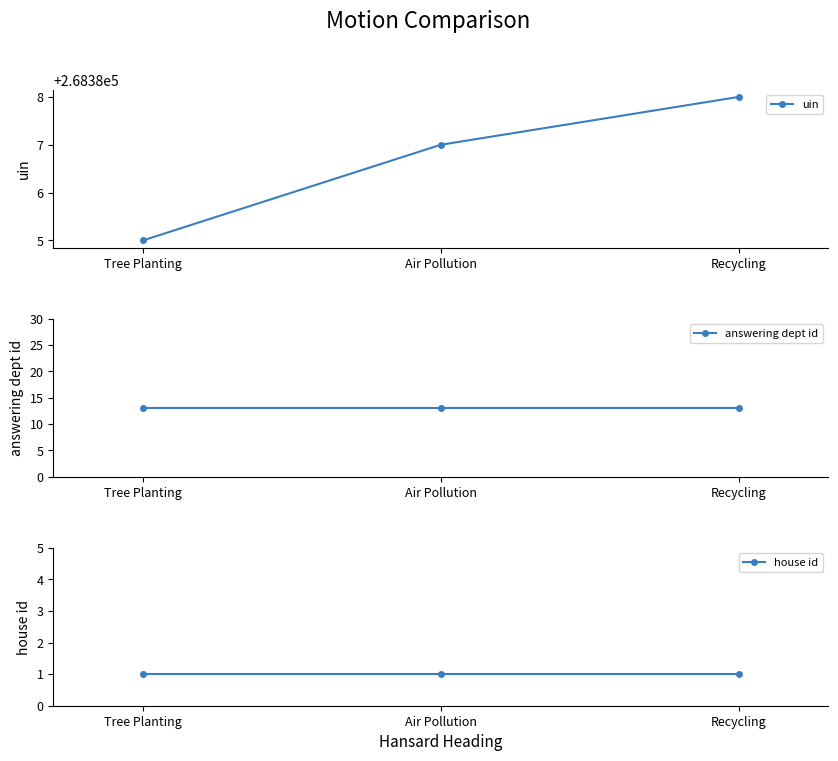

Reading right to left, what are all the values shown in this chart?

uin: Recycling=268388	Air Pollution=268387	Tree Planting=268385
answering dept id: Recycling=13	Air Pollution=13	Tree Planting=13
house id: Recycling=1	Air Pollution=1	Tree Planting=1